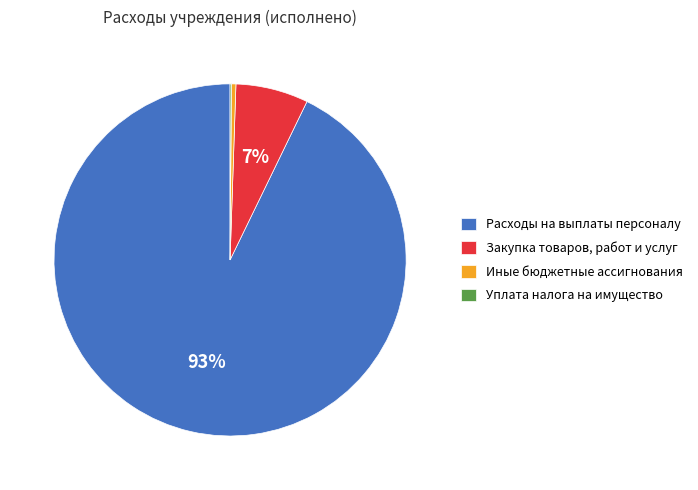

What is the largest slice in the pie chart?

Расходы на выплаты персоналу